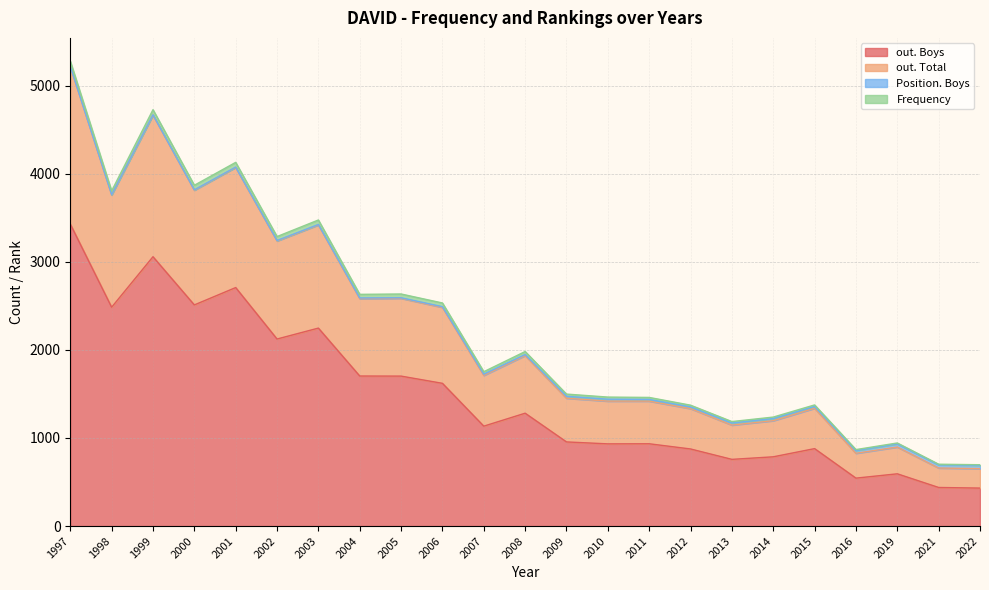

At which category is the sum across all series the highest?

1997